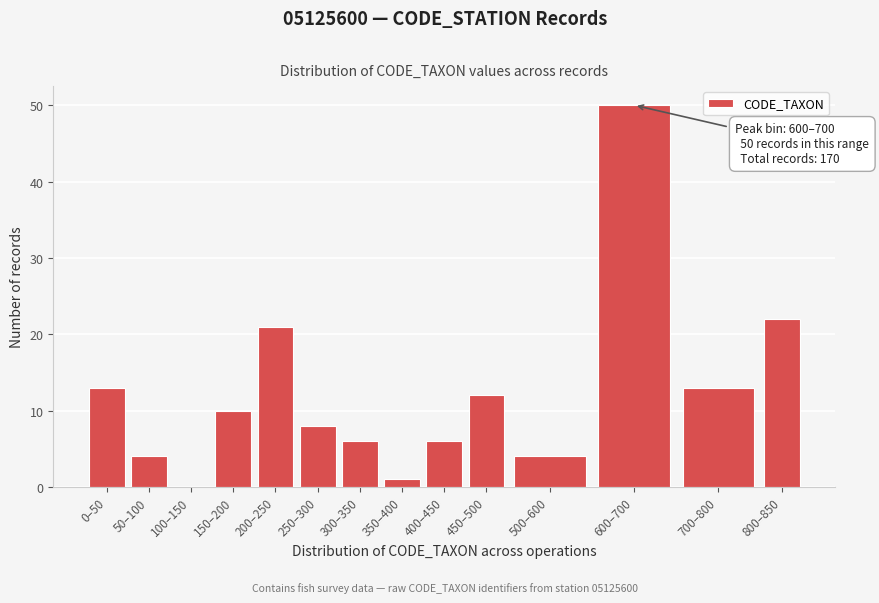

Reading left to right, list all the values displayed in this chart.

0–50=13	50–100=4	100–150=0	150–200=10	200–250=21	250–300=8	300–350=6	350–400=1	400–450=6	450–500=12	500–600=4	600–700=50	700–800=13	800–850=22